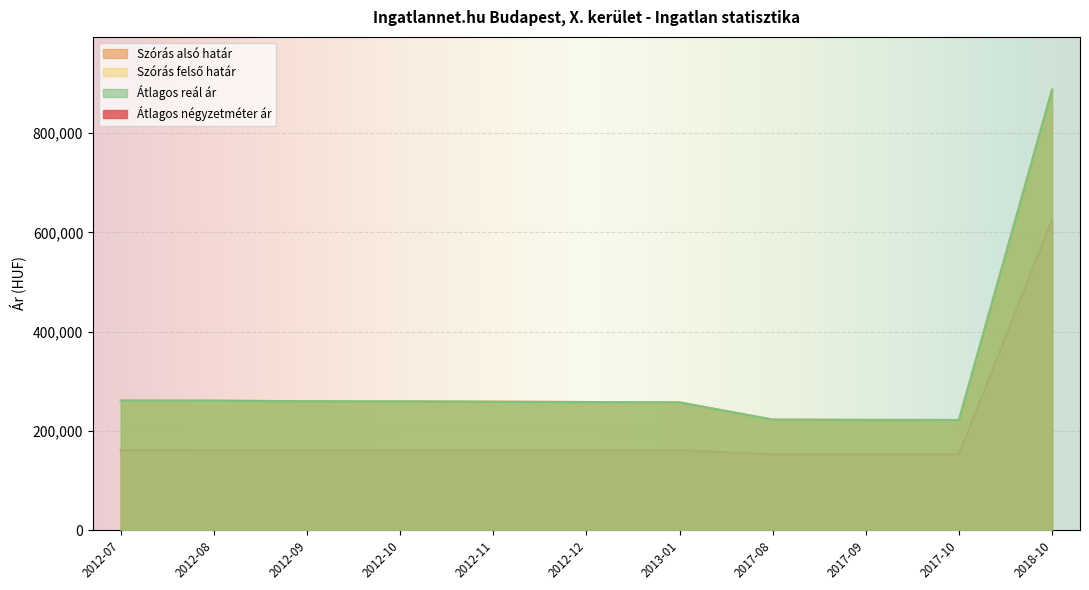

What is the spread (max minus min) of values at 2017-10?

69258